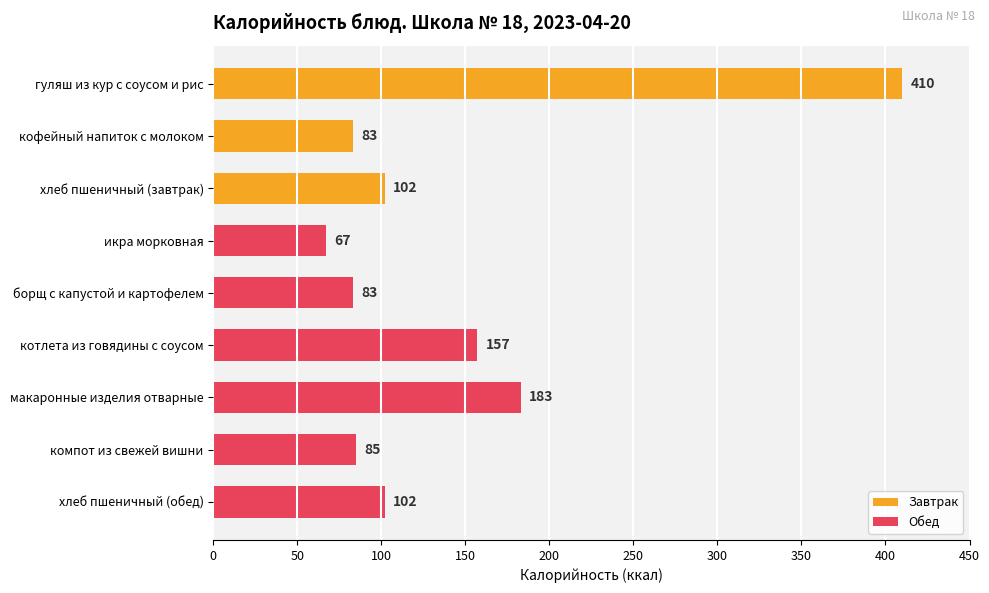

The chart shows a value of 157 at котлета из говядины с соусом. True or false?

True